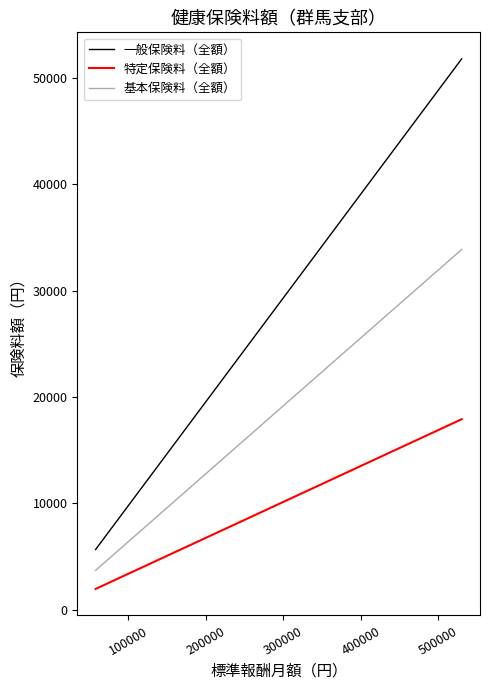

List the series in order of their peak value, highest first.

一般保険料（全額）, 基本保険料（全額）, 特定保険料（全額）